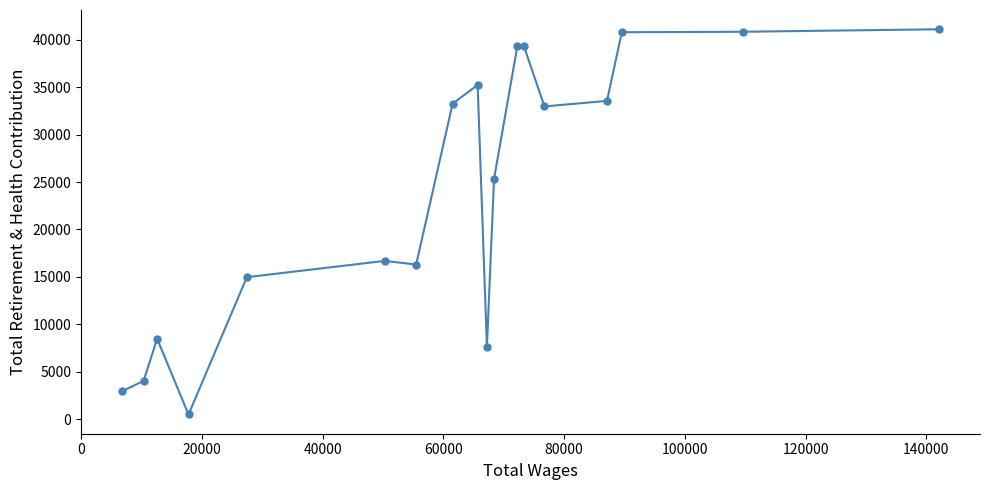

What is the sum of all values?

433321